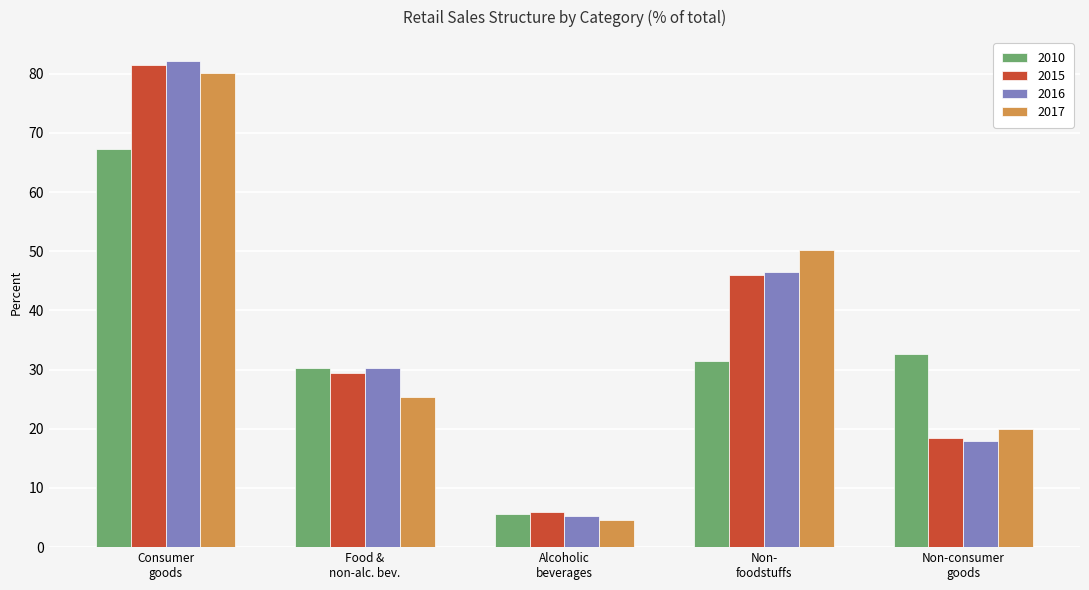

What is the average value of the 2017 series?

36.0